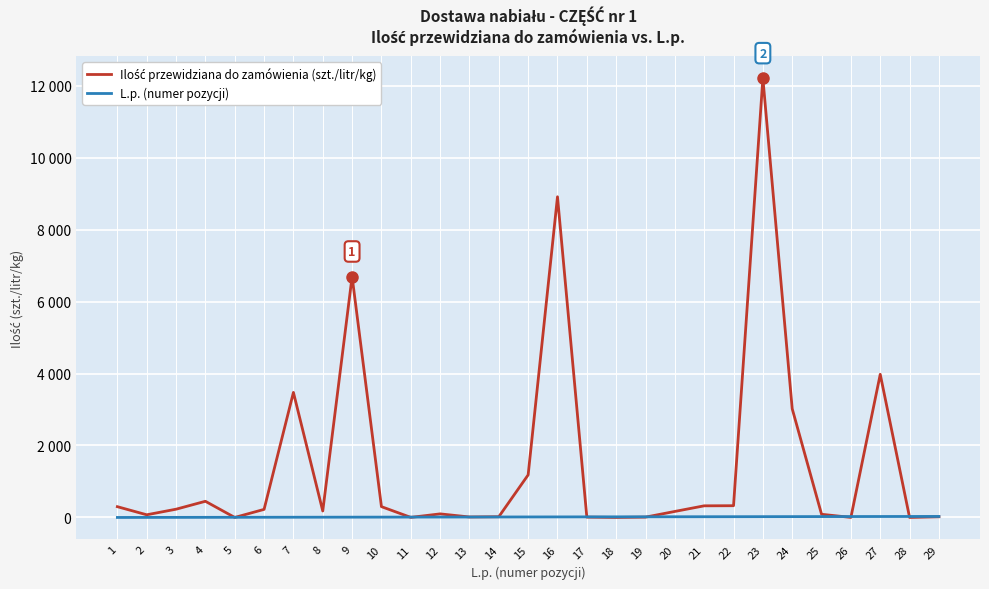

Between 19 and 28, which series saw the biggest shift?

Ilość przewidziana do zamówienia (szt./litr/kg)